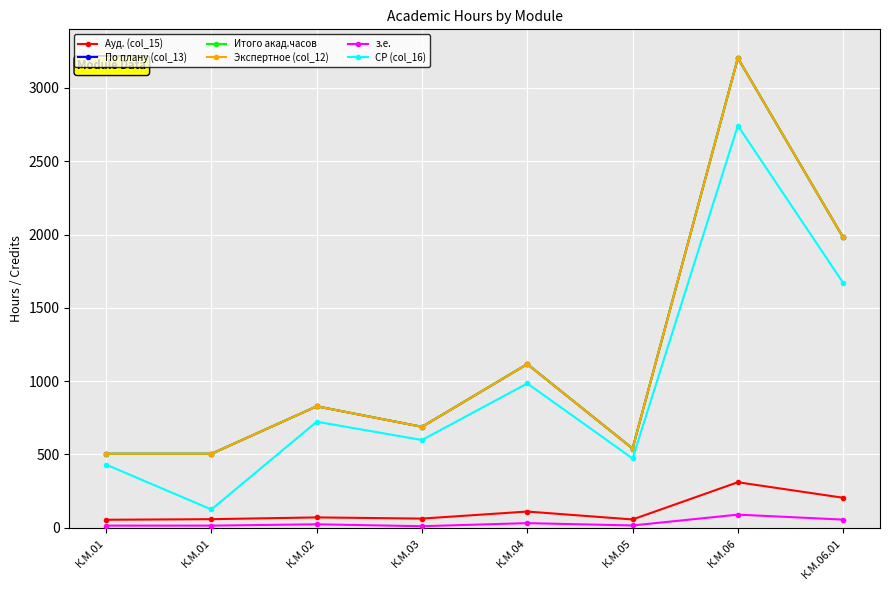

At which category does the chart reach its peak across all series?

К.М.06